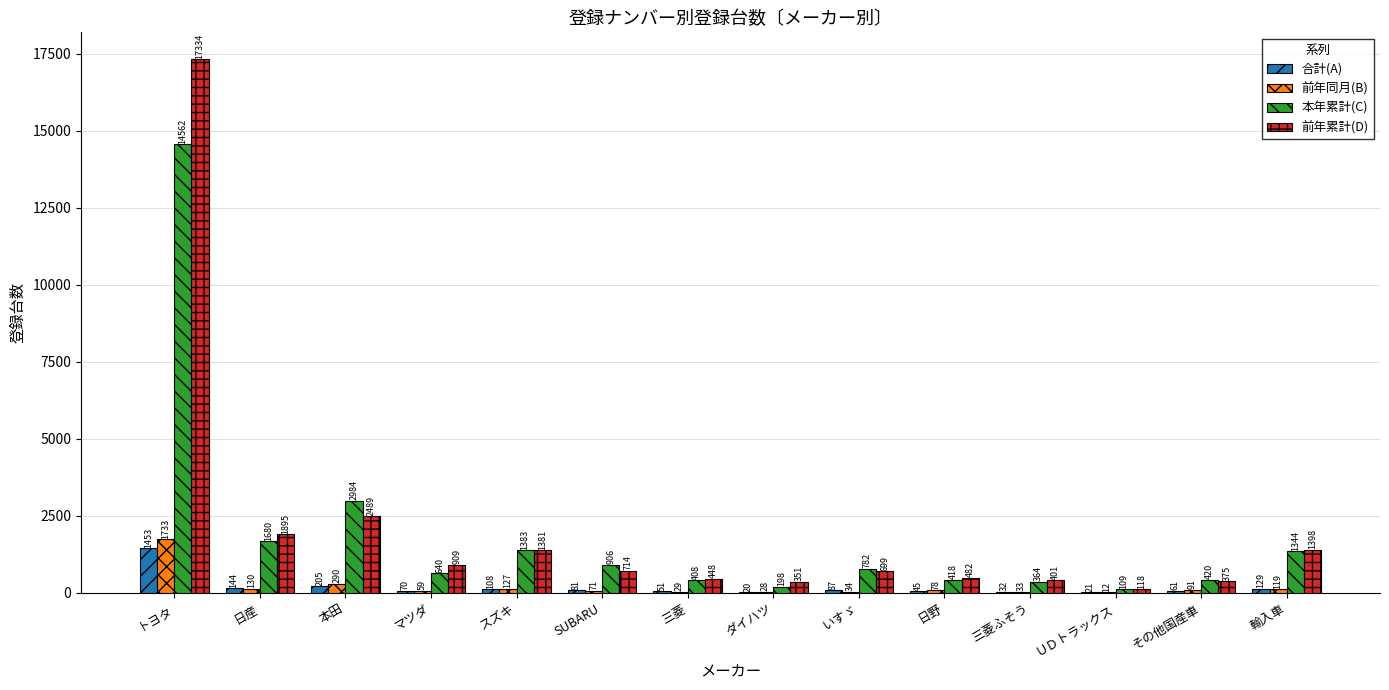

What is the difference between the 前年累計(D) values at ダイハツ and 日野?

131